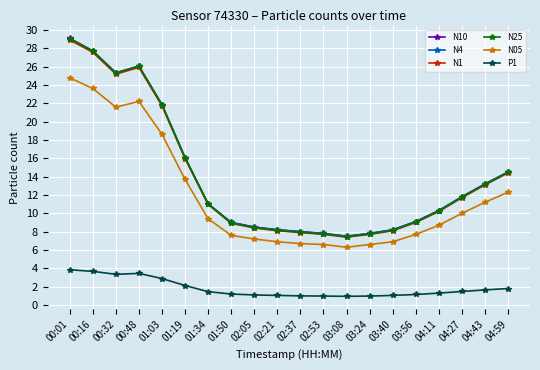

Is this an area chart (filled region under the line)?

No